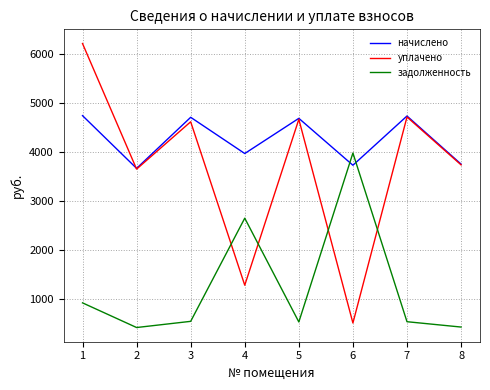

The value of начислено at 5 is 4690.9. True or false?

True